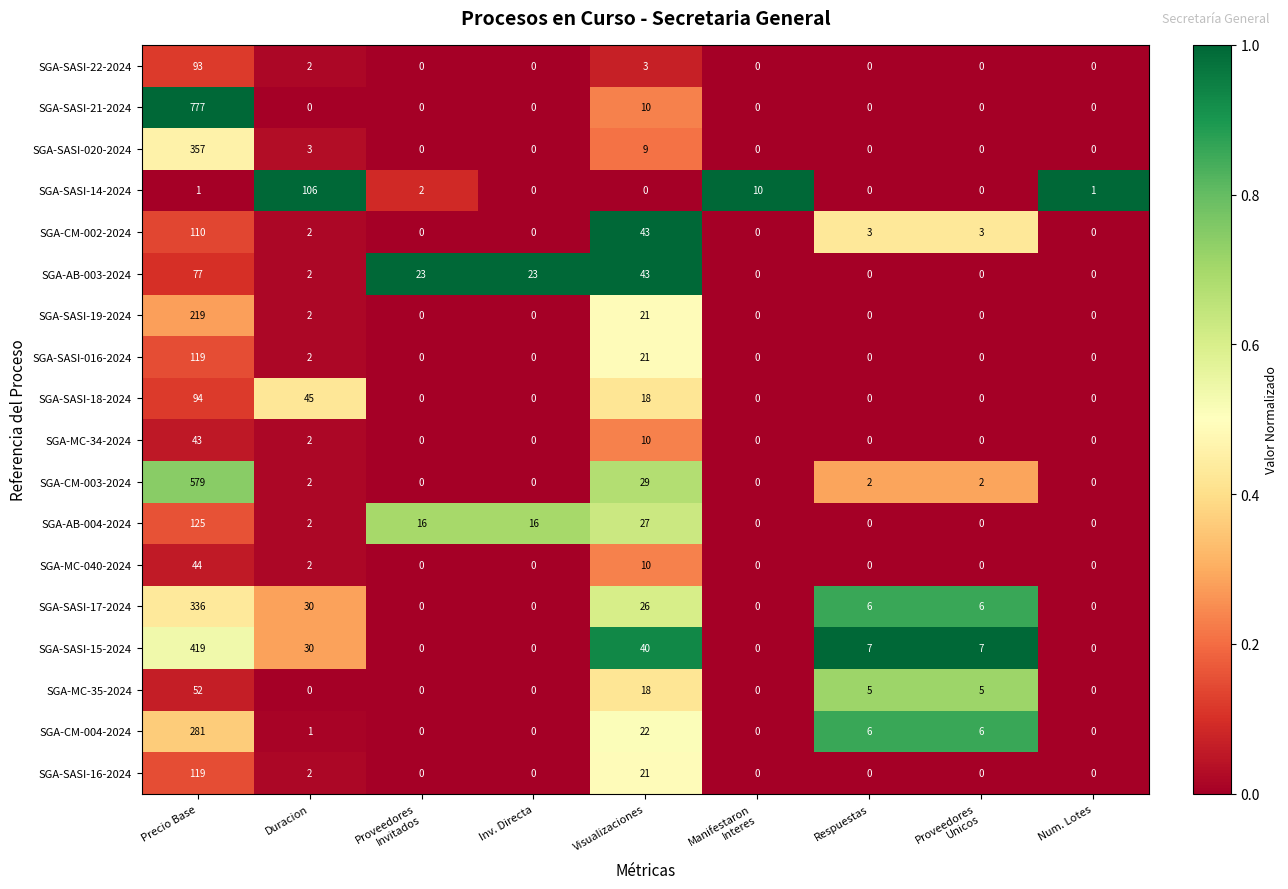

How many data points in SGA-SASI-21-2024 are above 0?

2